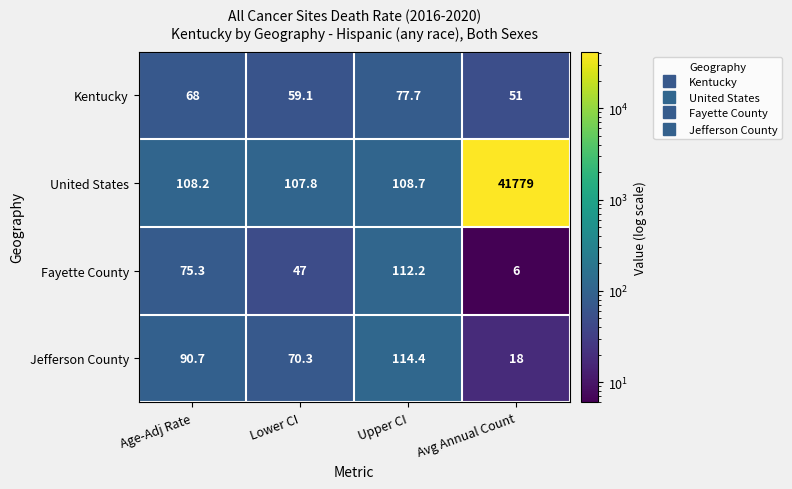

At which category is the sum across all series the highest?

Avg Annual Count